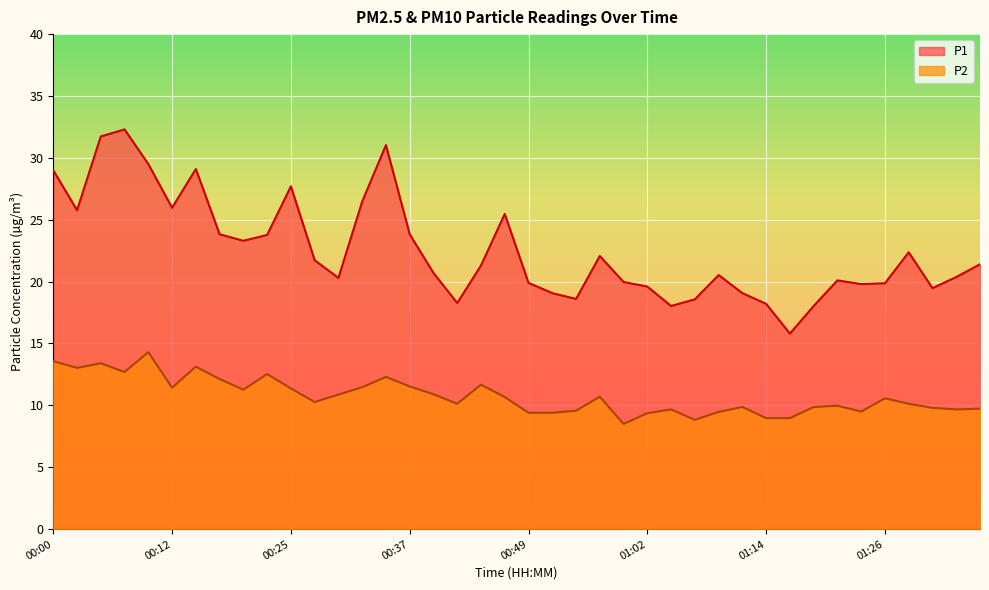

How many data points does each series have?

40